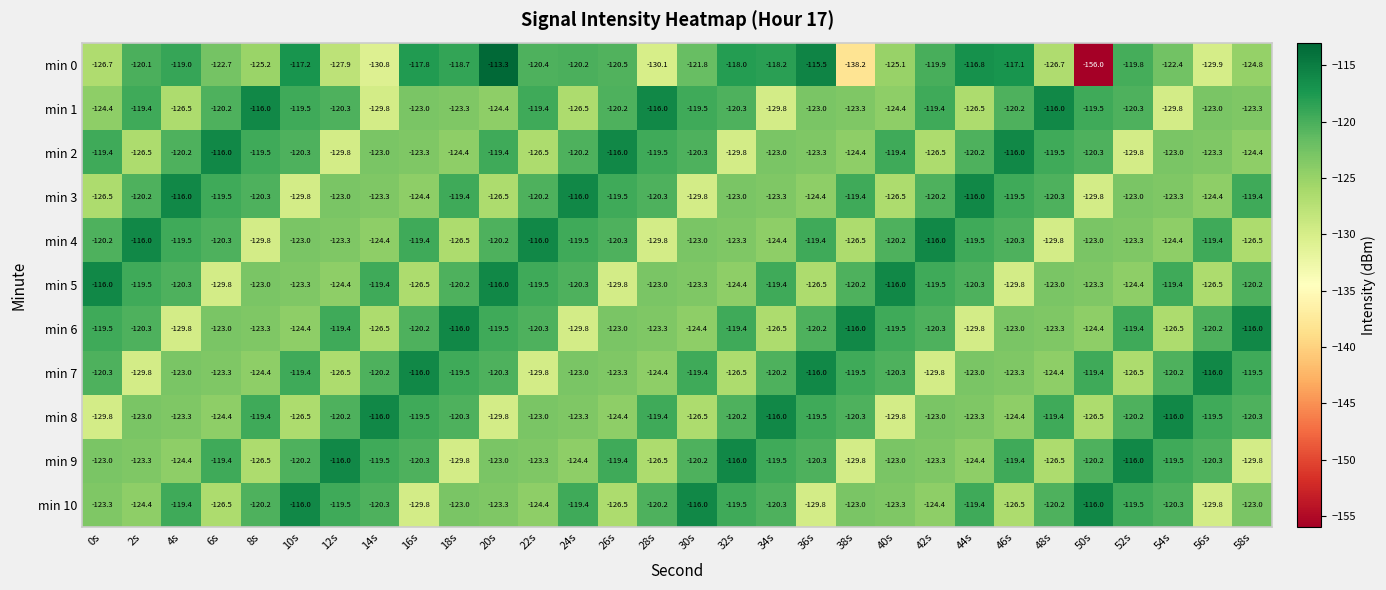

What is the minimum value shown in the chart?

-156.0